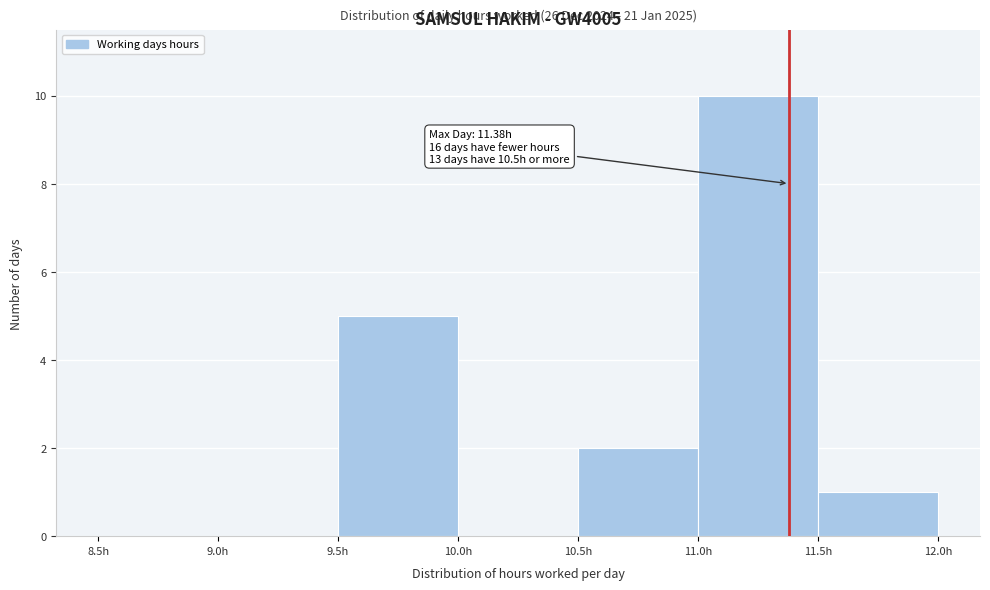

Over which range of the x-axis is the bar tallest?

11.0 to 11.5